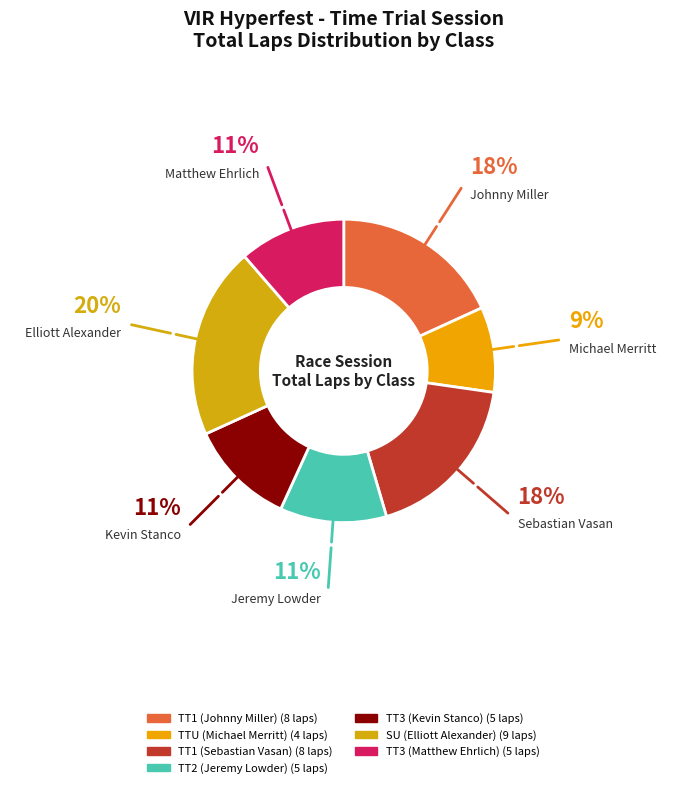

The TTU (Michael Merritt) slice represents 9% of the pie. True or false?

True